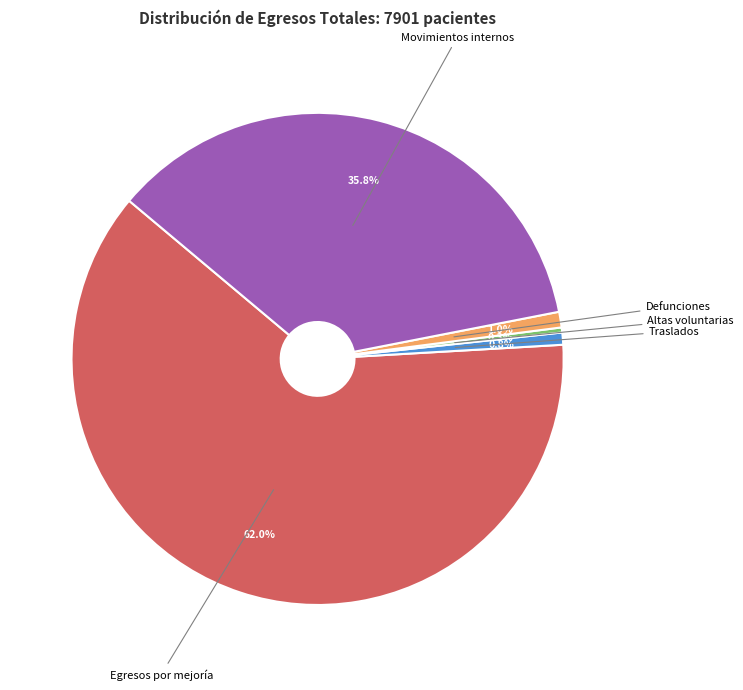

Is it true that Egresos por mejoría is 56% of the pie?

False